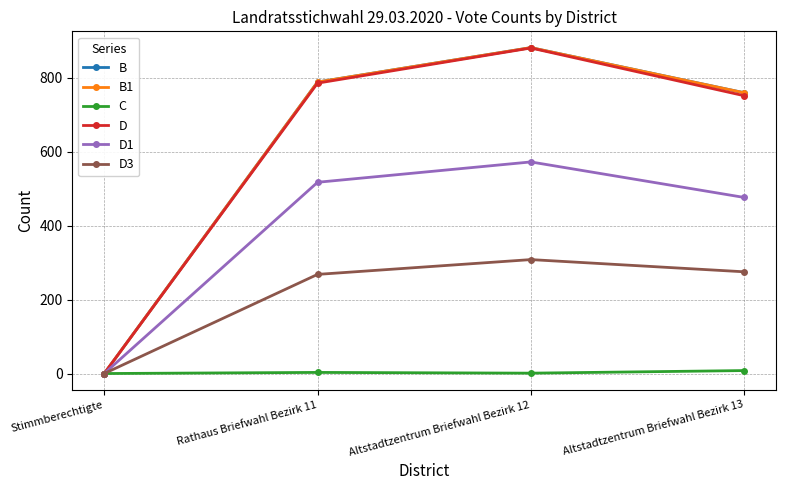

What is the difference between the C values at Altstadtzentrum Briefwahl Bezirk 13 and Altstadtzentrum Briefwahl Bezirk 12?

7